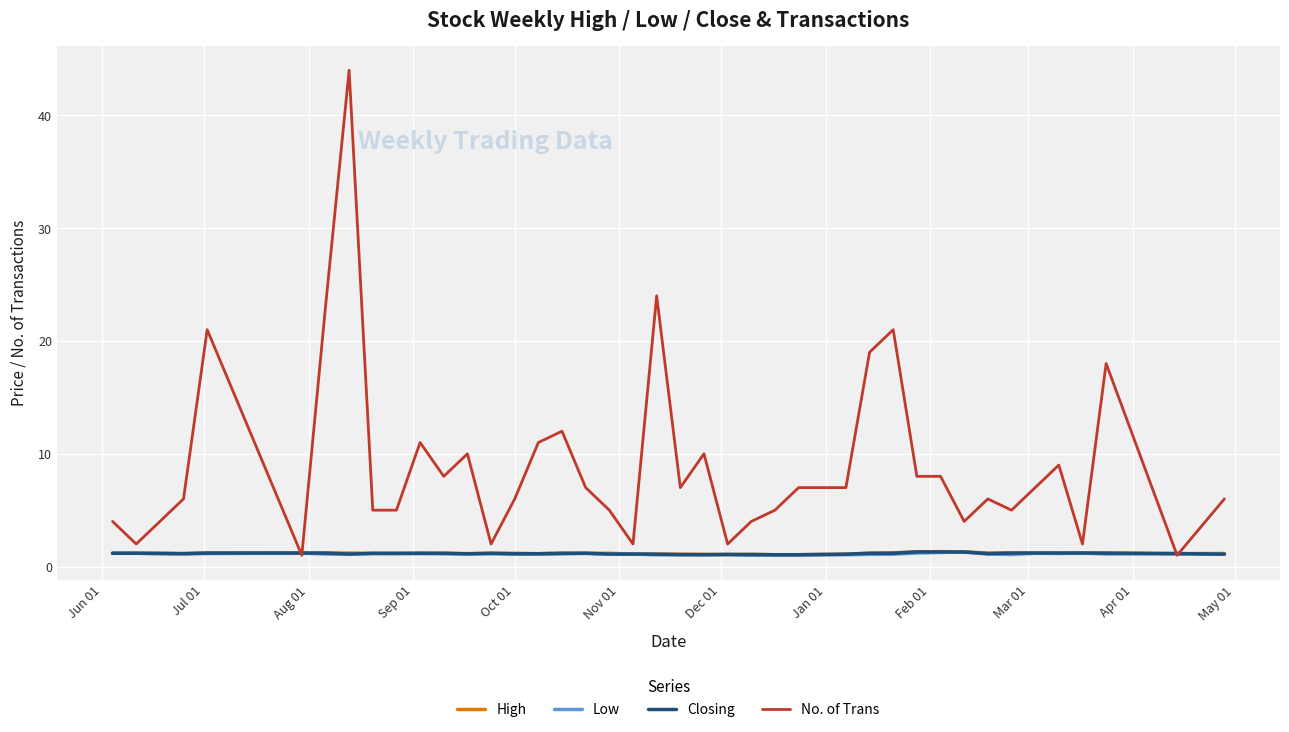

Which series has the largest total across all categories?

No. of Trans